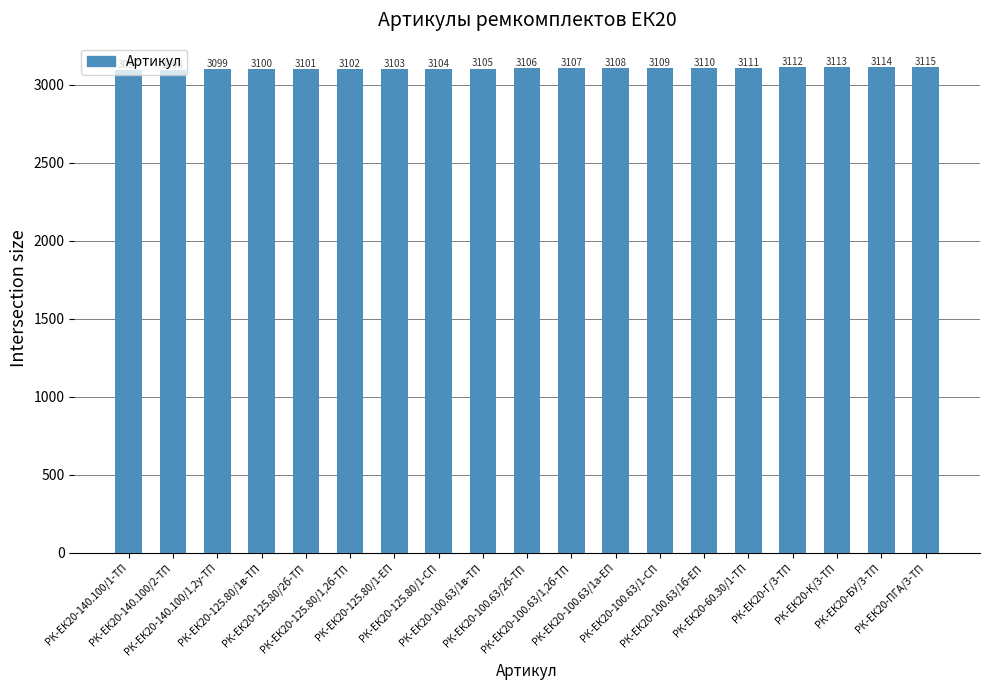

Reading right to left, list all the values displayed in this chart.

РК-ЕК20-ПГА/3-ТП=3115	РК-ЕК20-БУ/3-ТП=3114	РК-ЕК20-К/3-ТП=3113	РК-ЕК20-Г/3-ТП=3112	РК-ЕК20-60.30/1-ТП=3111	РК-ЕК20-100.63/1б-ЕП=3110	РК-ЕК20-100.63/1-СП=3109	РК-ЕК20-100.63/1а-ЕП=3108	РК-ЕК20-100.63/1,2б-ТП=3107	РК-ЕК20-100.63/2б-ТП=3106	РК-ЕК20-100.63/1в-ТП=3105	РК-ЕК20-125.80/1-СП=3104	РК-ЕК20-125.80/1-ЕП=3103	РК-ЕК20-125.80/1,2б-ТП=3102	РК-ЕК20-125.80/2б-ТП=3101	РК-ЕК20-125.80/1в-ТП=3100	РК-ЕК20-140.100/1,2у-ТП=3099	РК-ЕК20-140.100/2-ТП=3098	РК-ЕК20-140.100/1-ТП=3097